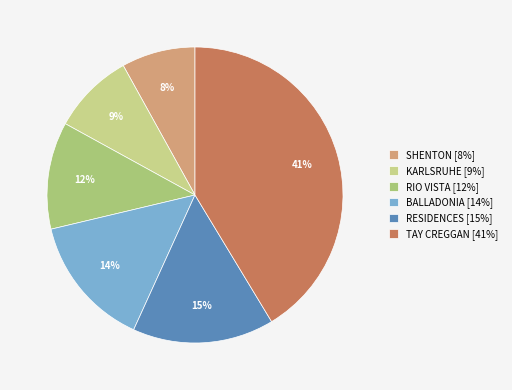

How many segments does this pie chart have?

6